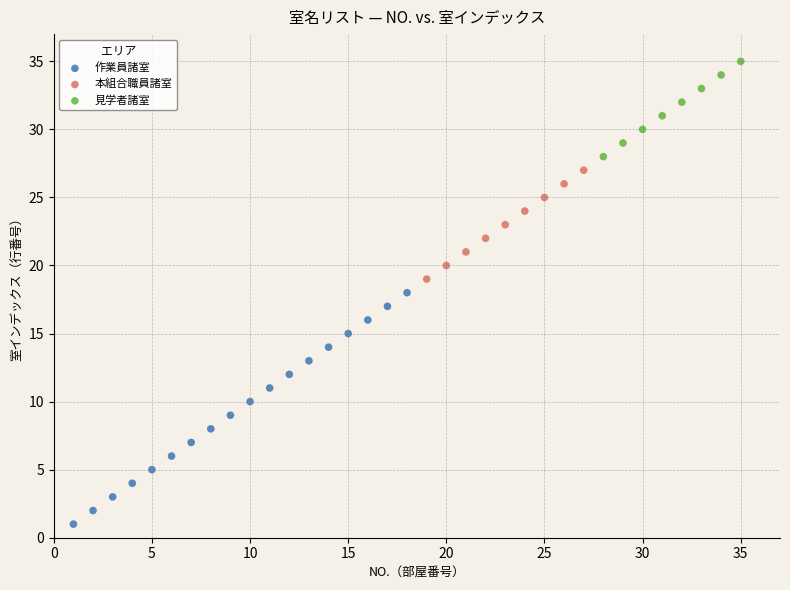

Which series contains the highest Y value?

見学者諸室